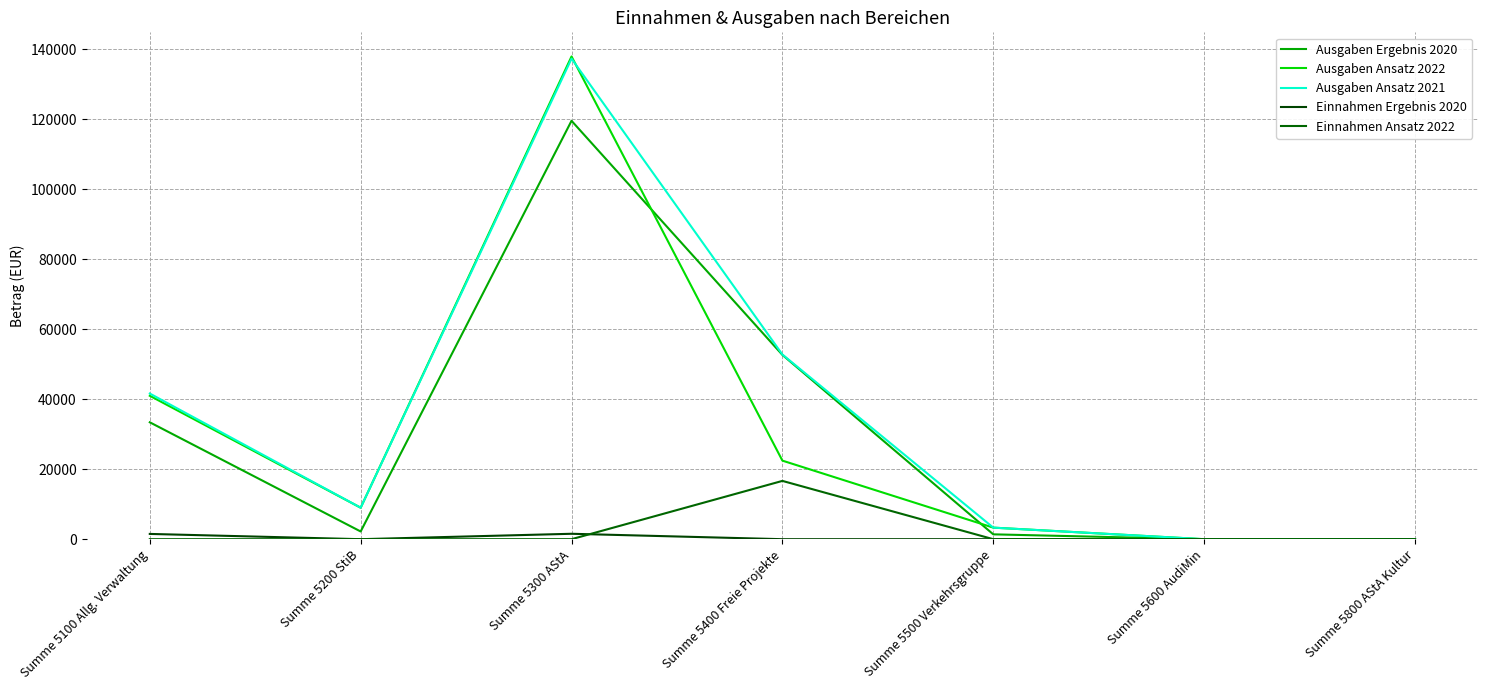

True or false: Ausgaben Ergebnis 2020 and Einnahmen Ergebnis 2020 cross at least once.

False